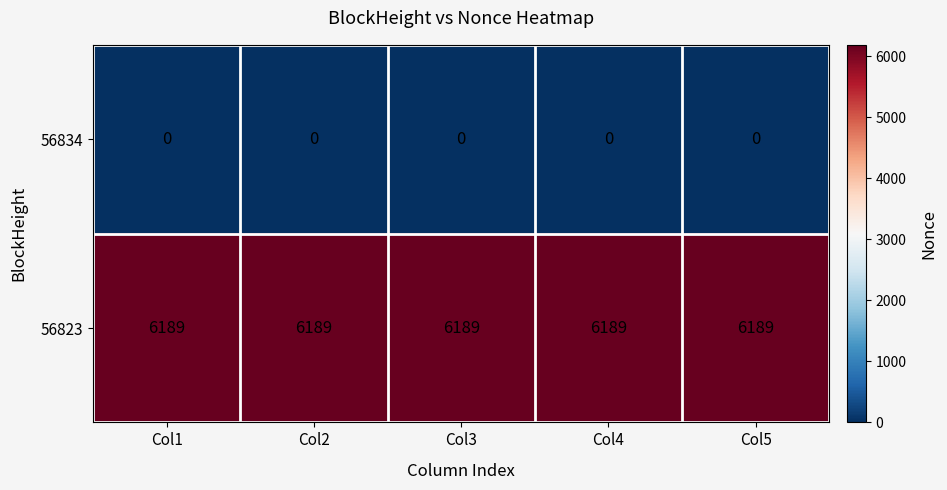

What is the minimum value for 56823?

6189